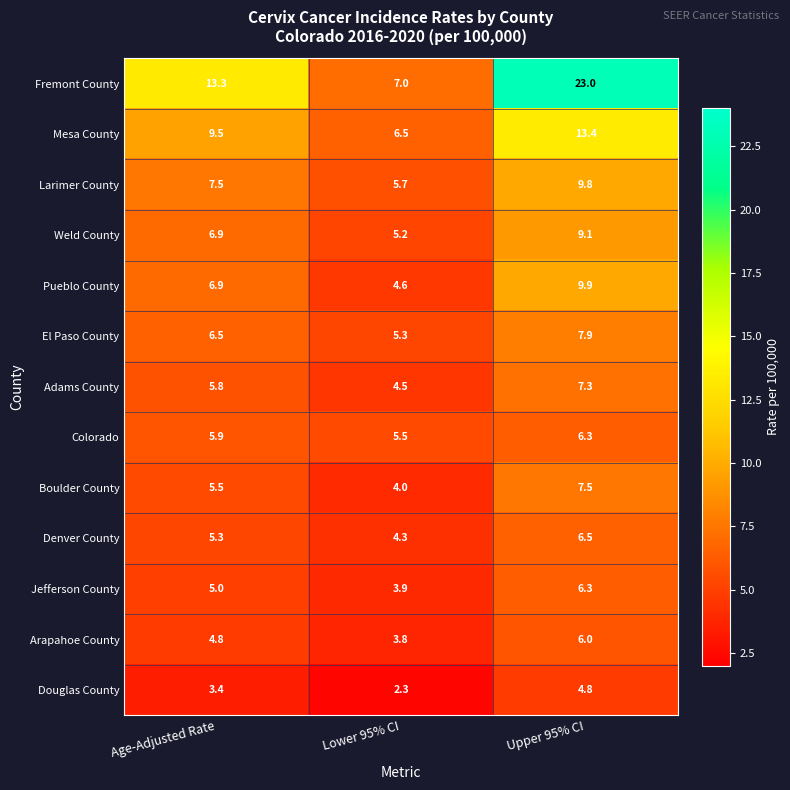

Rank the categories by Jefferson County value from lowest to highest.

Lower 95% CI, Age-Adjusted Rate, Upper 95% CI